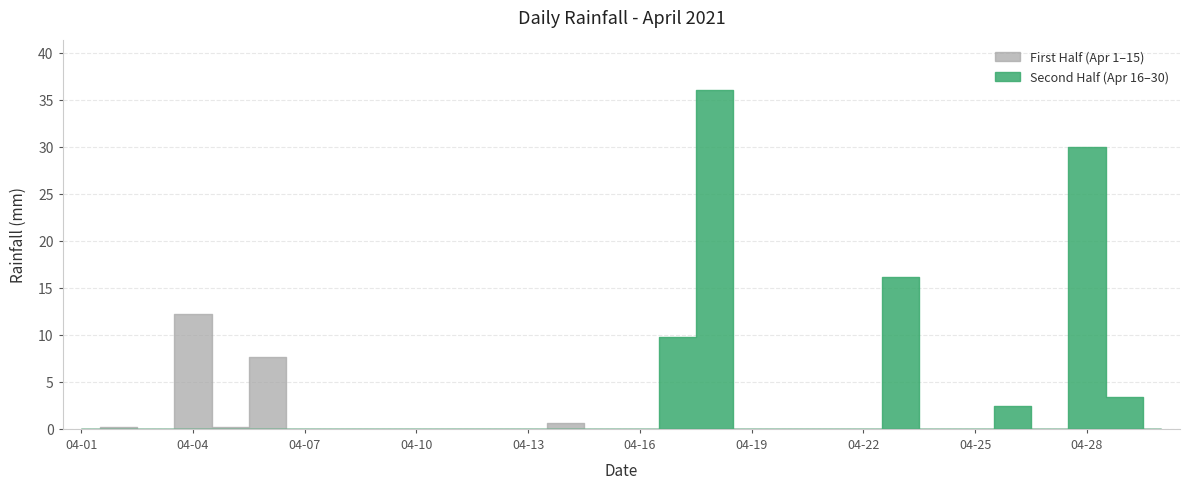

Rank the categories by value from lowest to highest.

2021-04-01, 2021-04-03, 2021-04-07, 2021-04-08, 2021-04-09, 2021-04-10, 2021-04-11, 2021-04-12, 2021-04-13, 2021-04-15, 2021-04-16, 2021-04-19, 2021-04-20, 2021-04-21, 2021-04-22, 2021-04-24, 2021-04-25, 2021-04-27, 2021-04-30, 2021-04-02, 2021-04-05, 2021-04-14, 2021-04-26, 2021-04-29, 2021-04-06, 2021-04-17, 2021-04-04, 2021-04-23, 2021-04-28, 2021-04-18